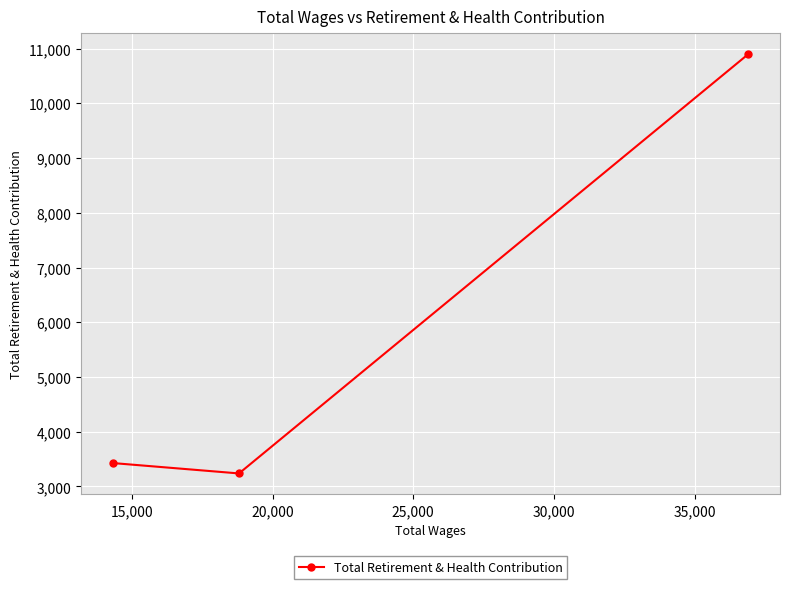

What is the smallest value displayed?

3238